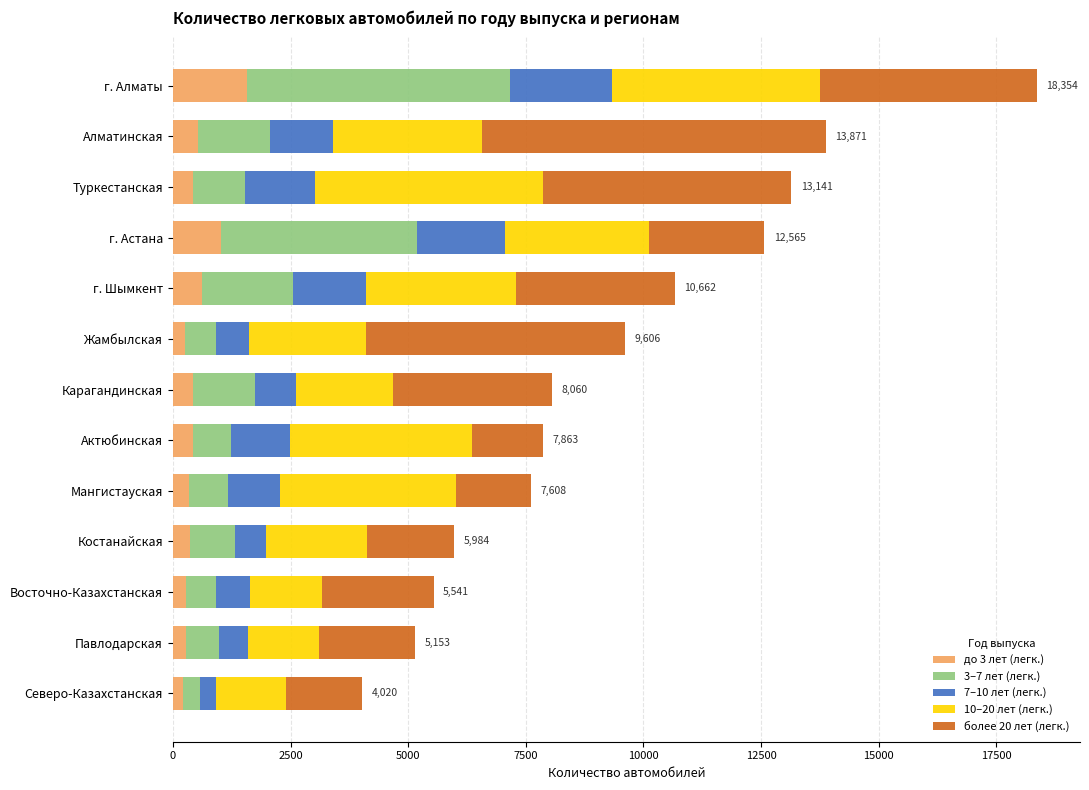

At which category is the sum across all series the highest?

г. Алматы